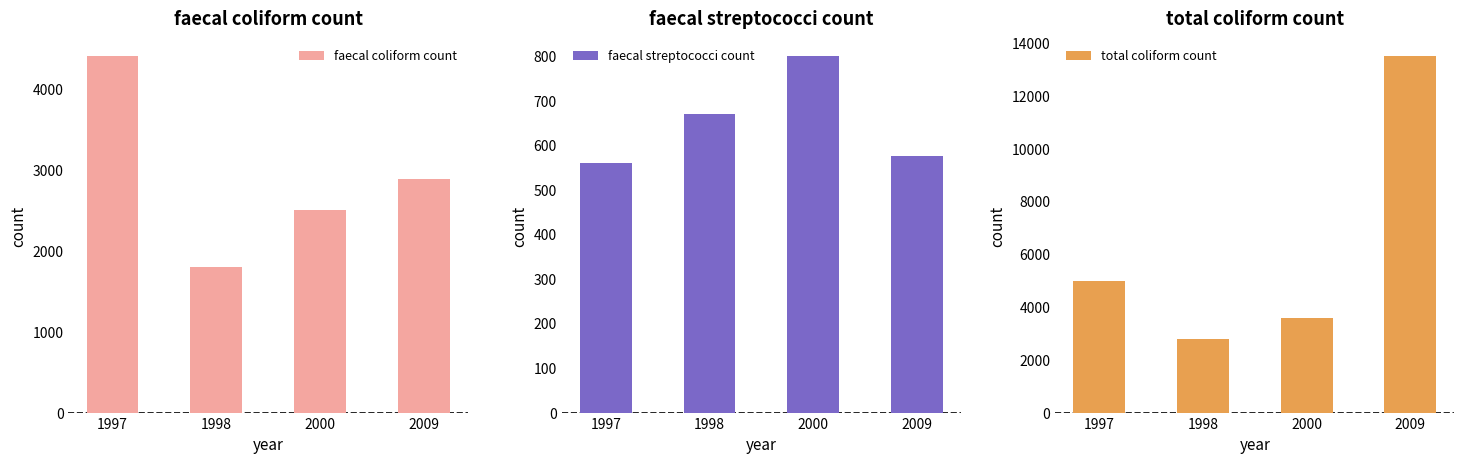

Reading right to left, what are all the values shown in this chart?

faecal coliform count: 2880	2500	1800	4400
faecal streptococci count: 577	800	670	560
total coliform count: 13500	3600	2800	5000